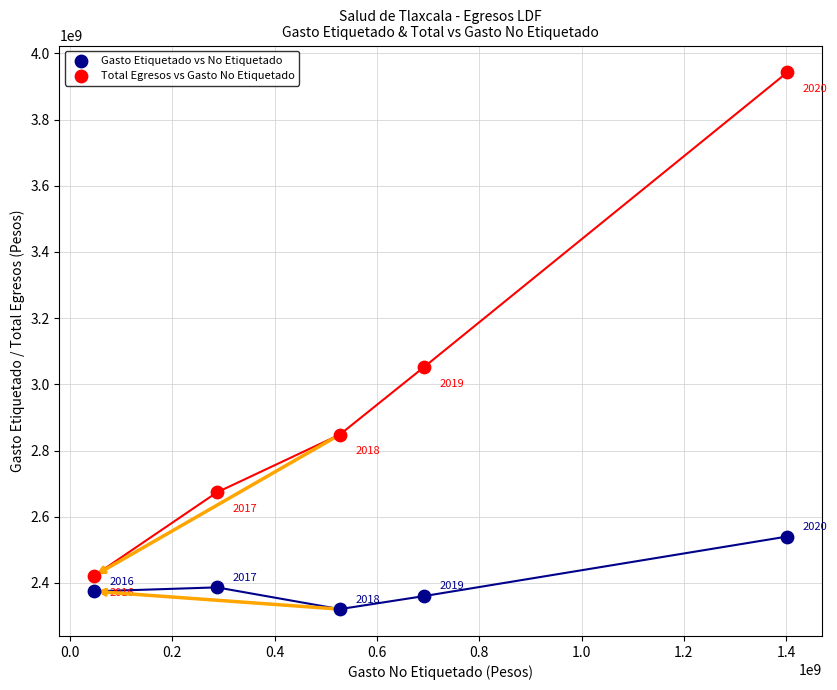

Which series has the widest spread of Y values?

Total Egresos vs Gasto No Etiquetado